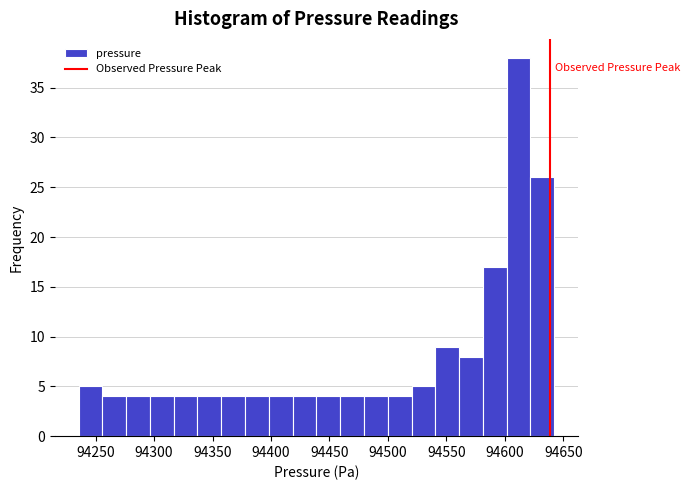

Which range on the x-axis has the tallest bar?

94600 to 94620